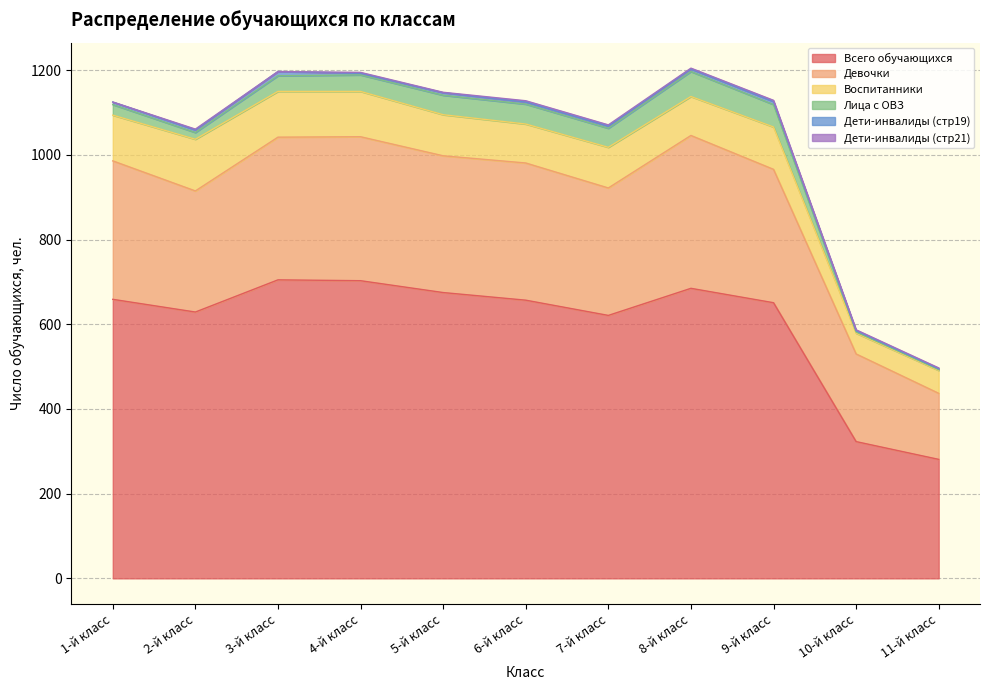

What is the difference between the Воспитанники values at 9-й класс and 10-й класс?

51